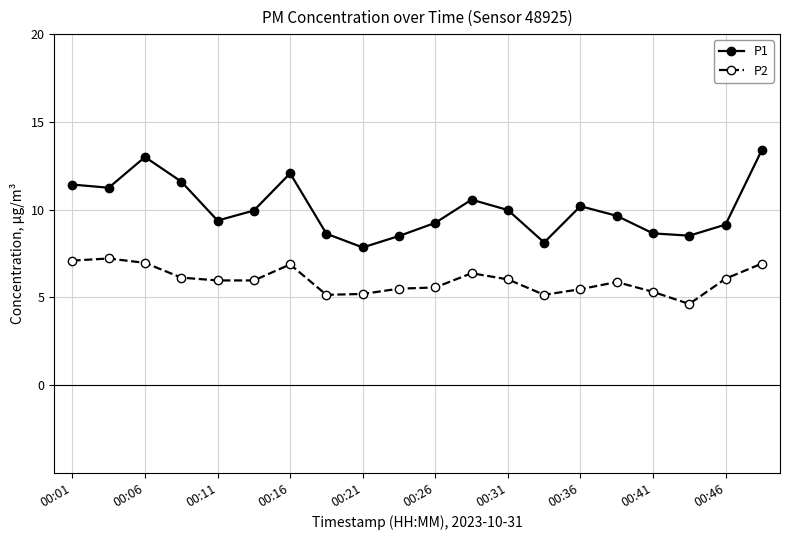

What is the greatest value displayed?

13.4